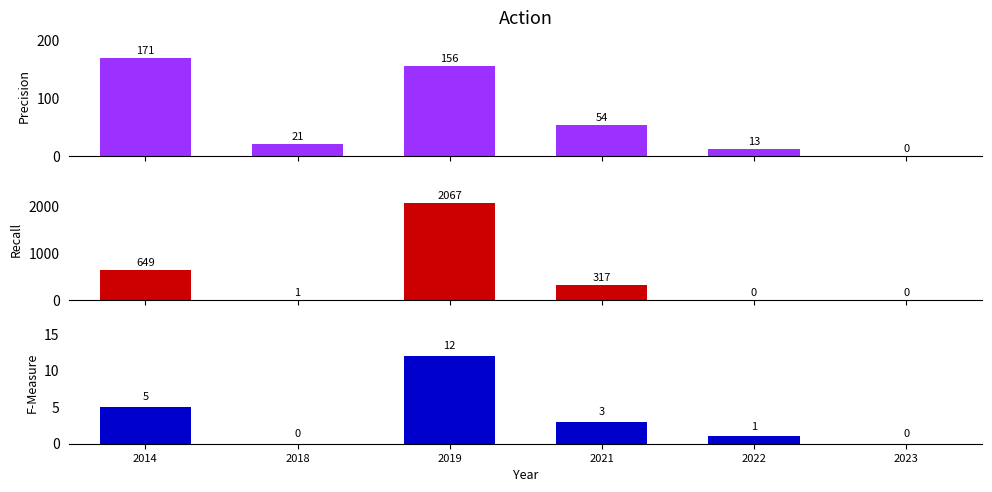

Where is Precision nearest to the value 85?

2021